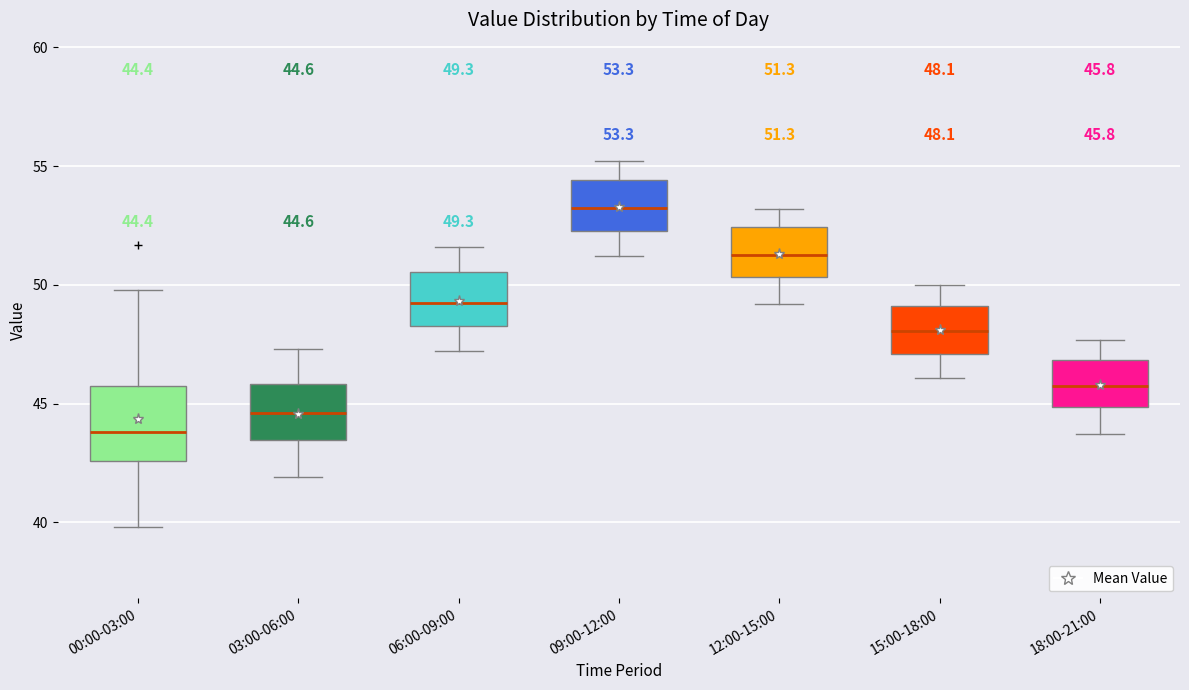

Which box is the tallest, from its lower edge to its upper edge?

00:00-03:00